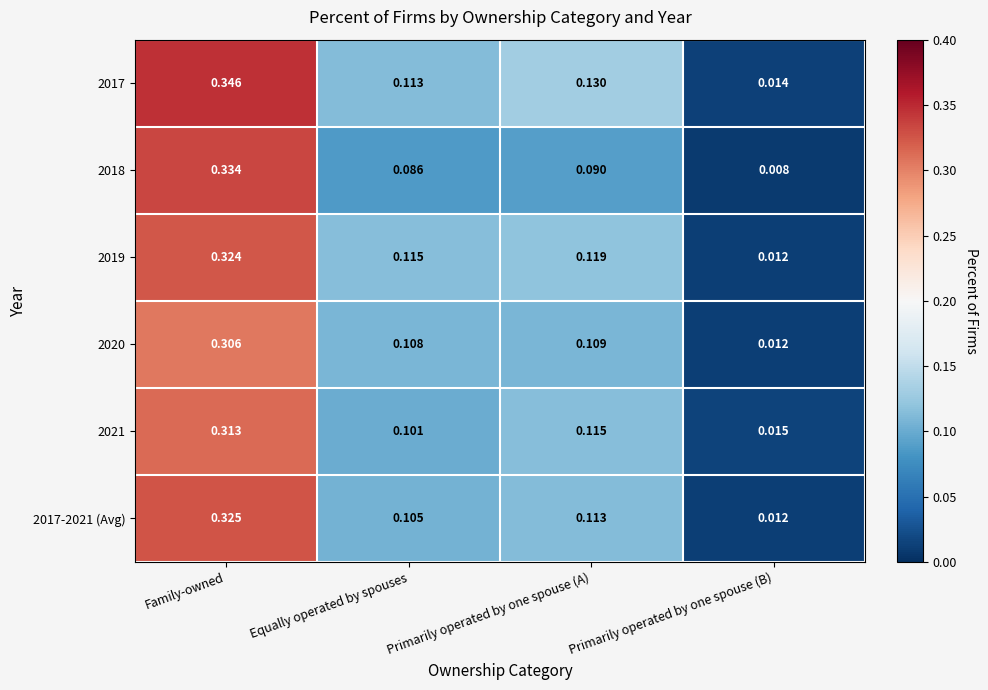

At which category is the sum across all series the highest?

Family-owned